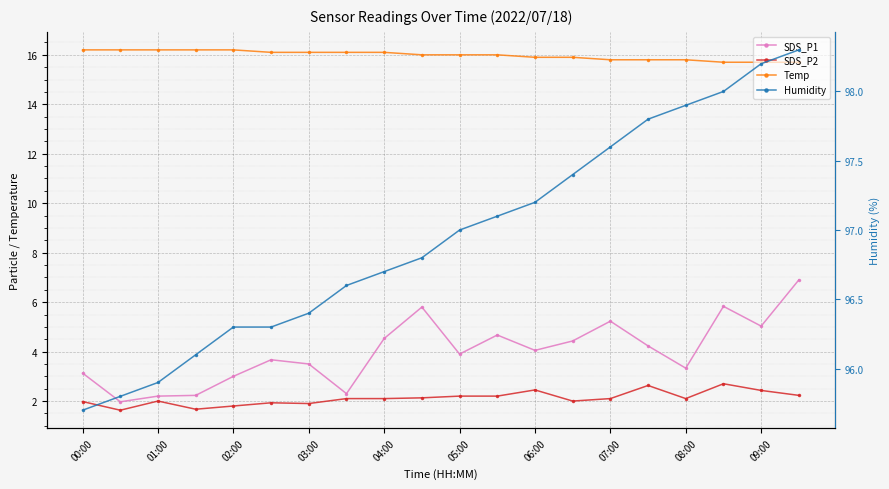

What is the minimum value for Humidity?

95.7